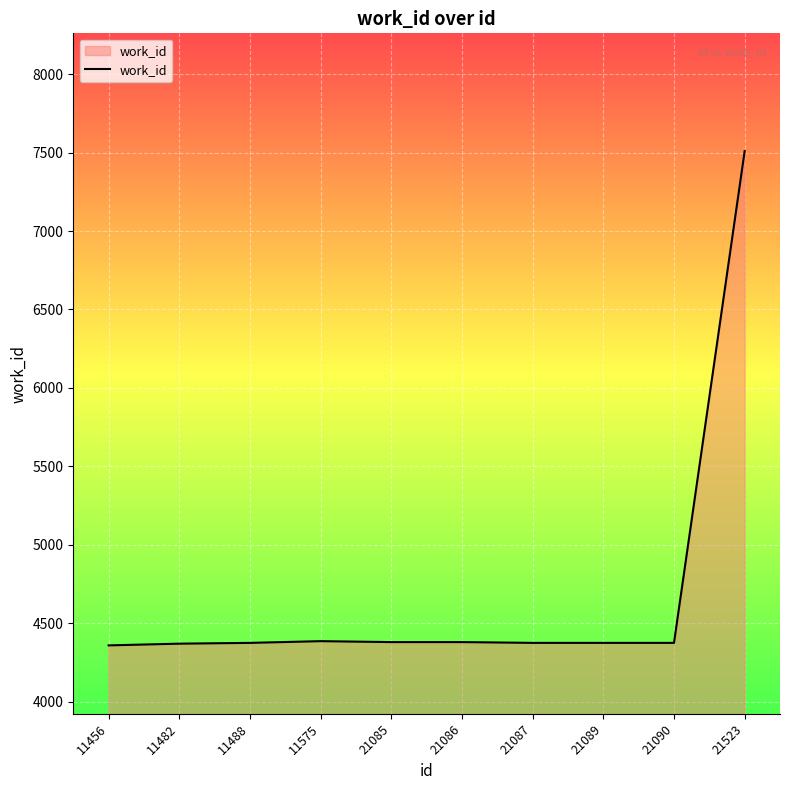

What is the difference between the second highest and second lowest values?

16